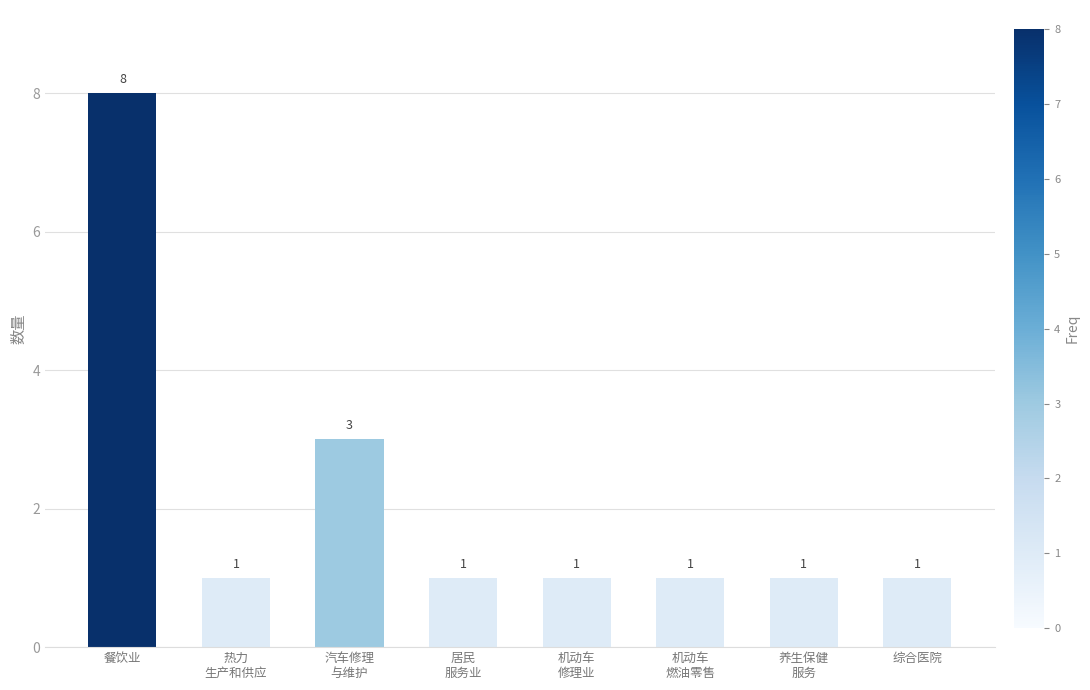

What is the difference between the maximum and minimum values?

7